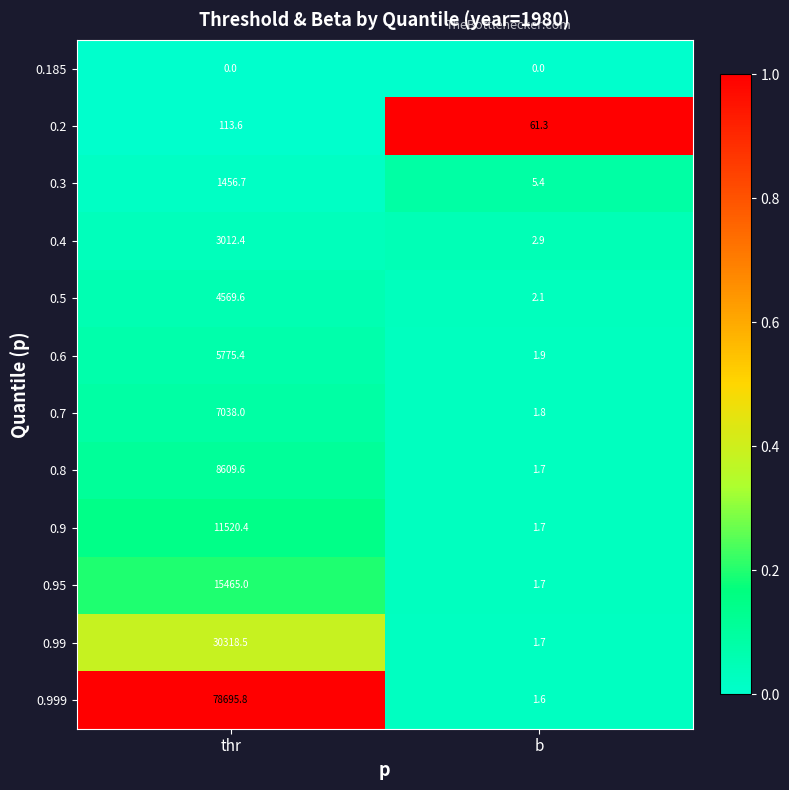

Is it true that 0.6 equals 2608.4 at thr?

False